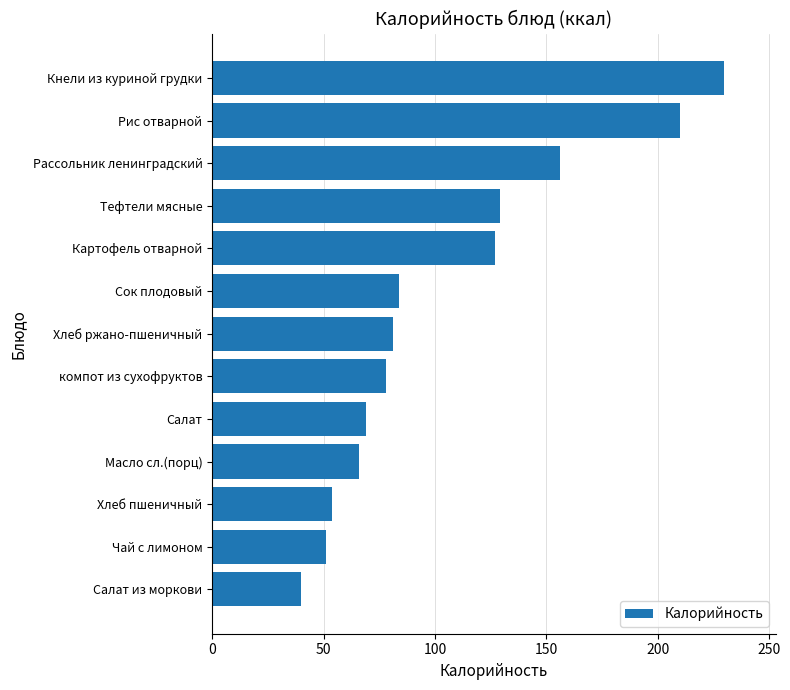

What is the label of the 10th bar from the bottom?

Тефтели мясные